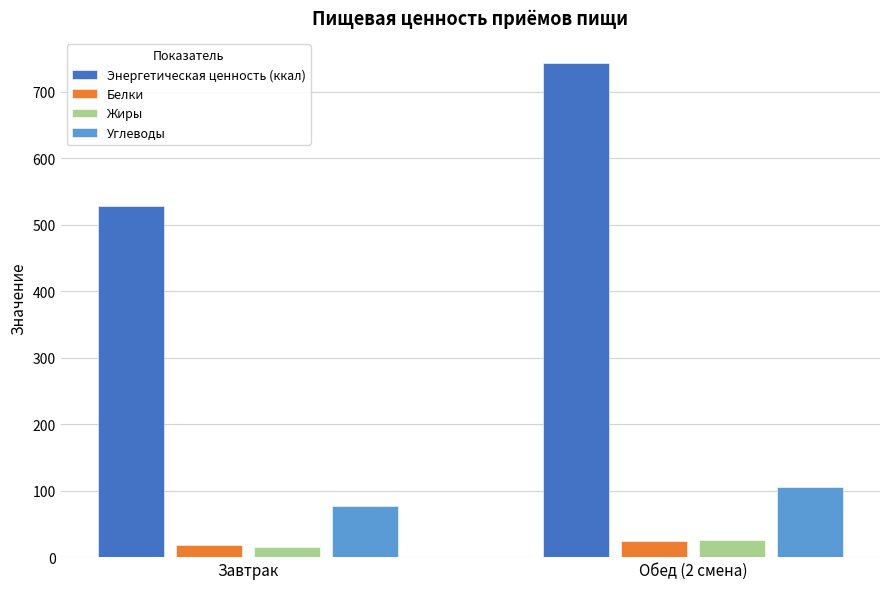

At which label is Энергетическая ценность (ккал) closest to 635?

Завтрак